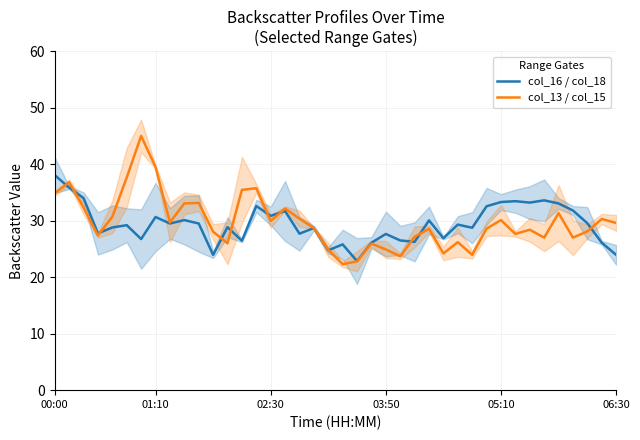

What is the lowest value of the col_16 / col_18 series?

22.9